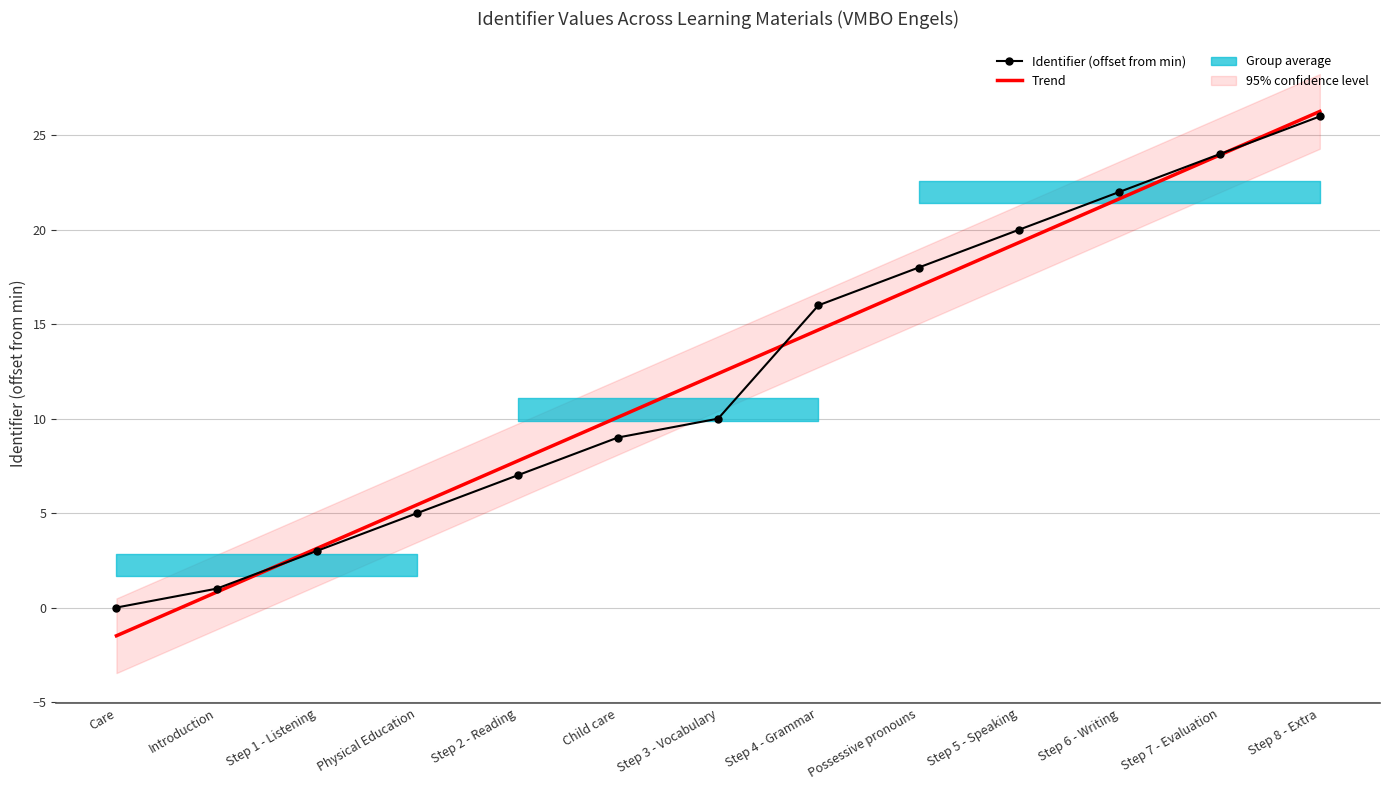

Reading left to right, extract all data points from this chart.

Care=0	Introduction=1	Step 1 - Listening=3	Physical Education=5	Step 2 - Reading=7	Child care=9	Step 3 - Vocabulary=10	Step 4 - Grammar=16	Possessive pronouns=18	Step 5 - Speaking=20	Step 6 - Writing=22	Step 7 - Evaluation=24	Step 8 - Extra=26